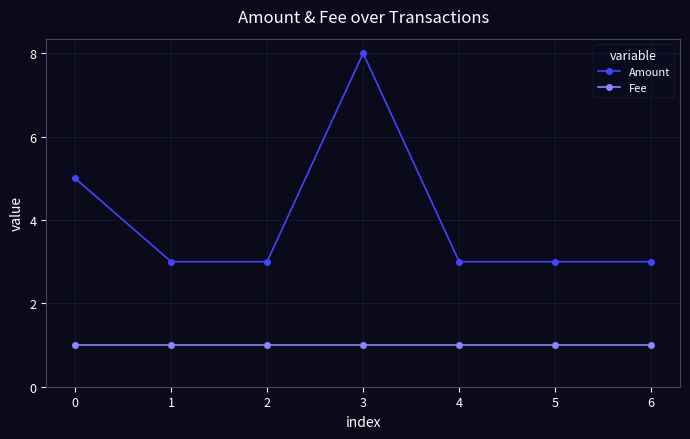

Is the value of Fee at 3 greater than the value of Amount at 5?

No